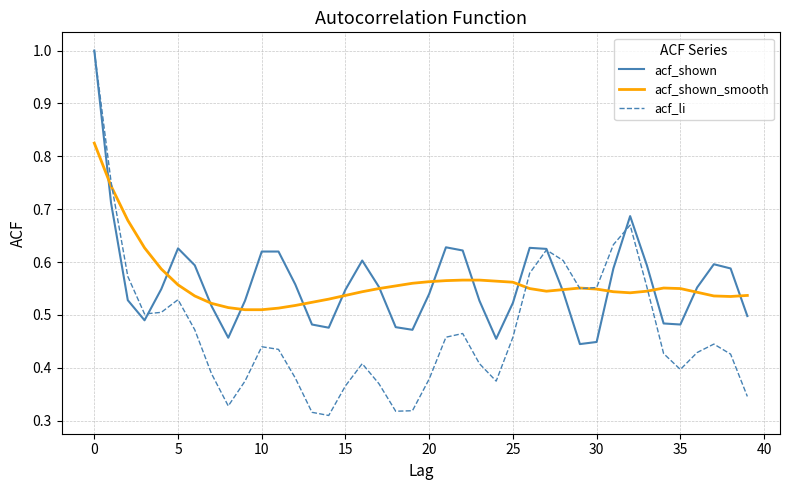

Which series has the largest range (max minus min)?

acf_li